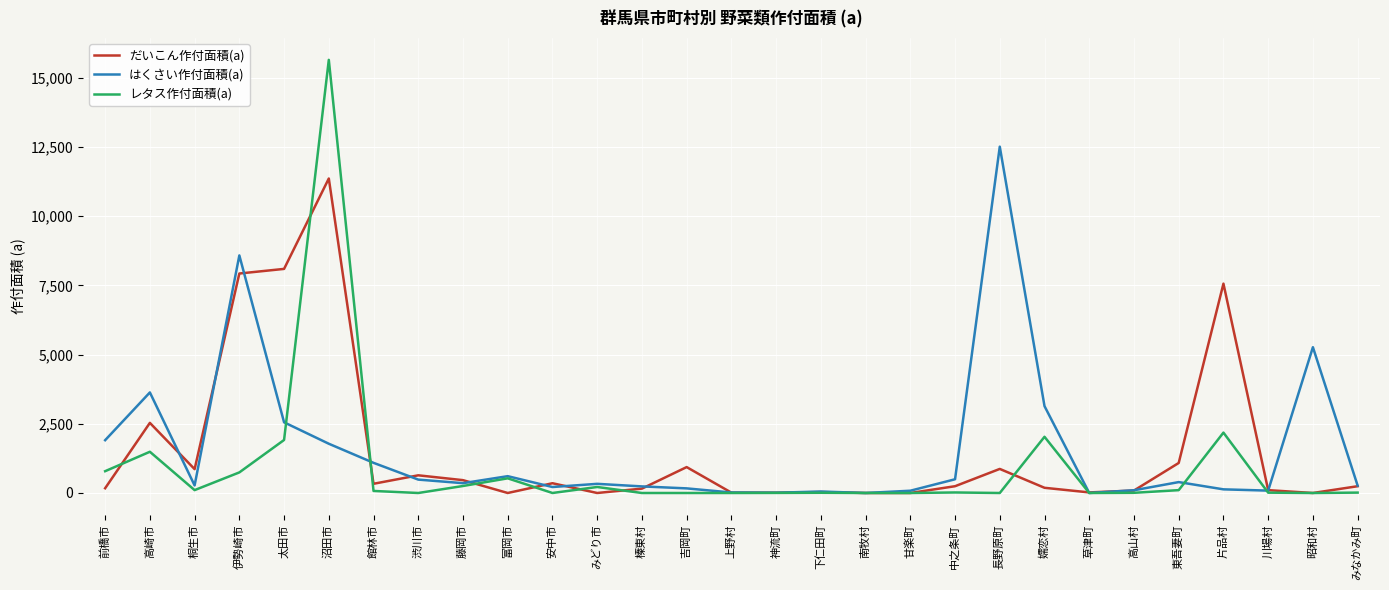

Between which two adjacent categories do レタス作付面積(a) and はくさい作付面積(a) first intersect?

太田市 and 沼田市